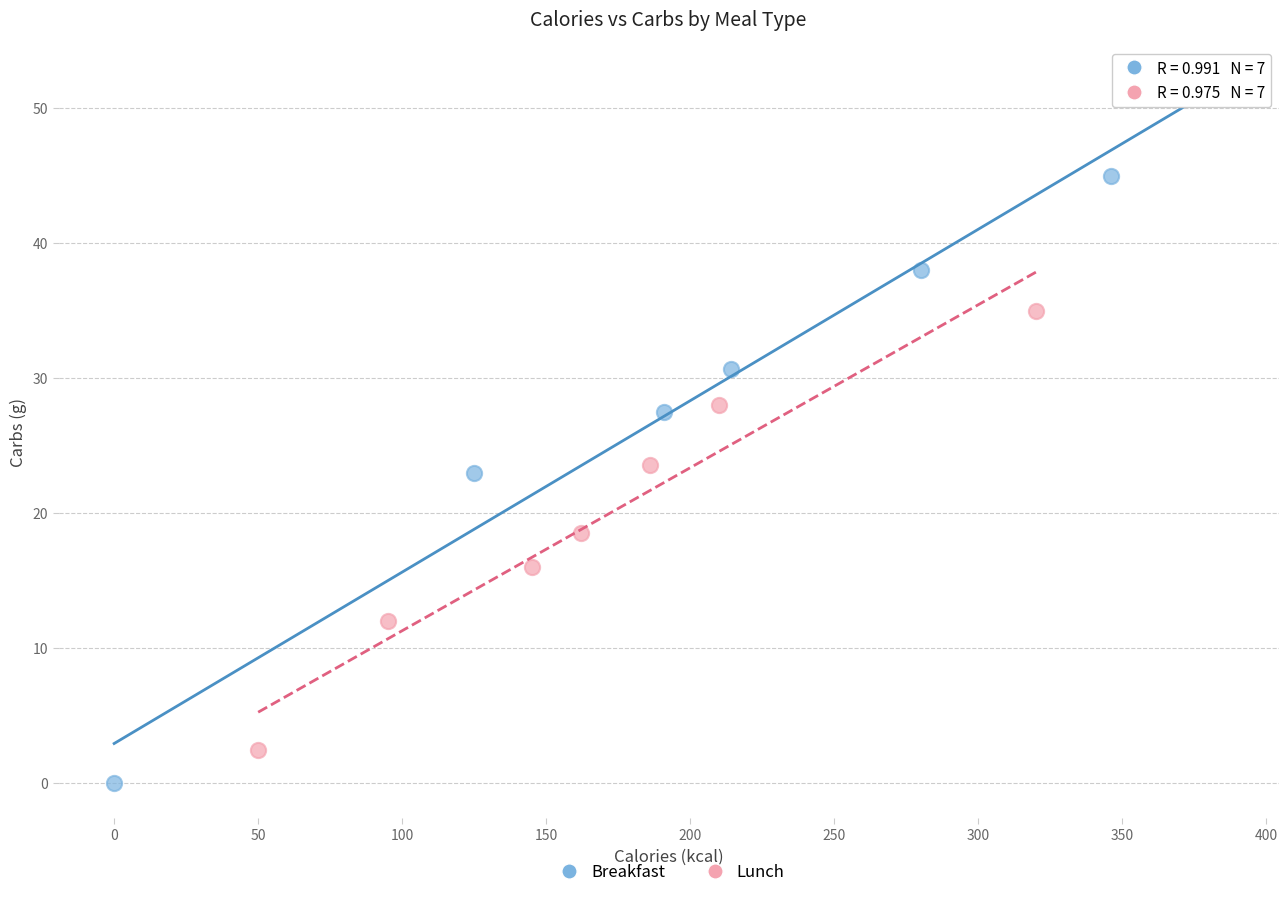

What are all the series names shown in the legend?

Breakfast, Lunch